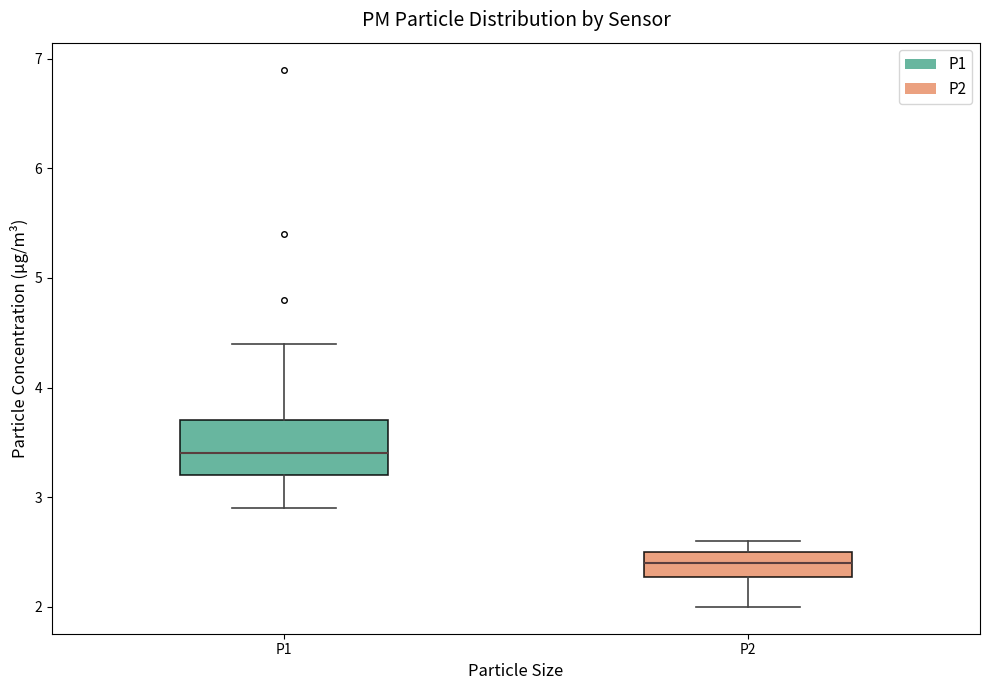

Which box is the tallest, from its lower edge to its upper edge?

P1